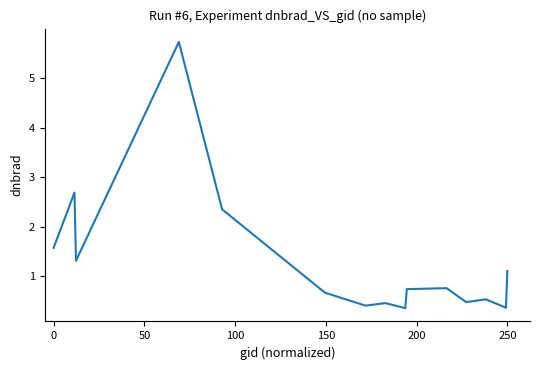

How many categories are shown in the chart?

15